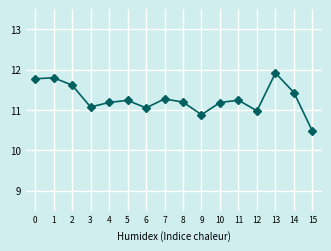

How many lines are shown in the chart?

1